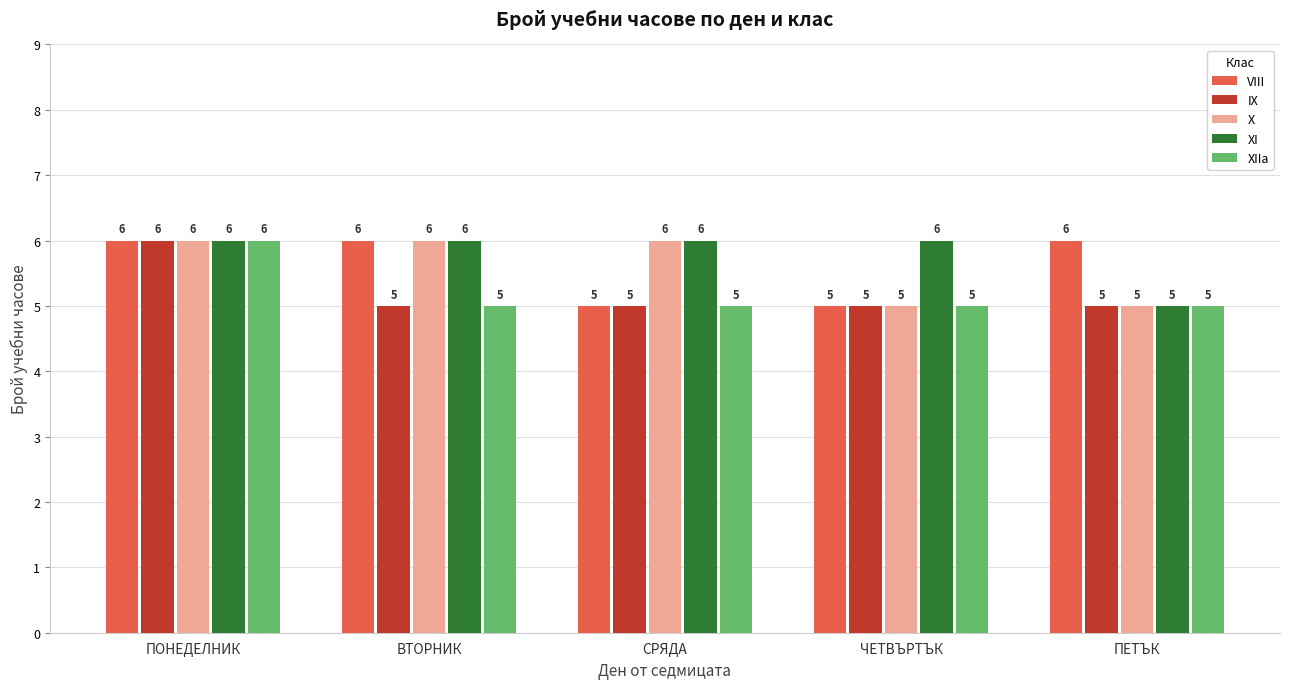

What is the sum of all XI values?

29